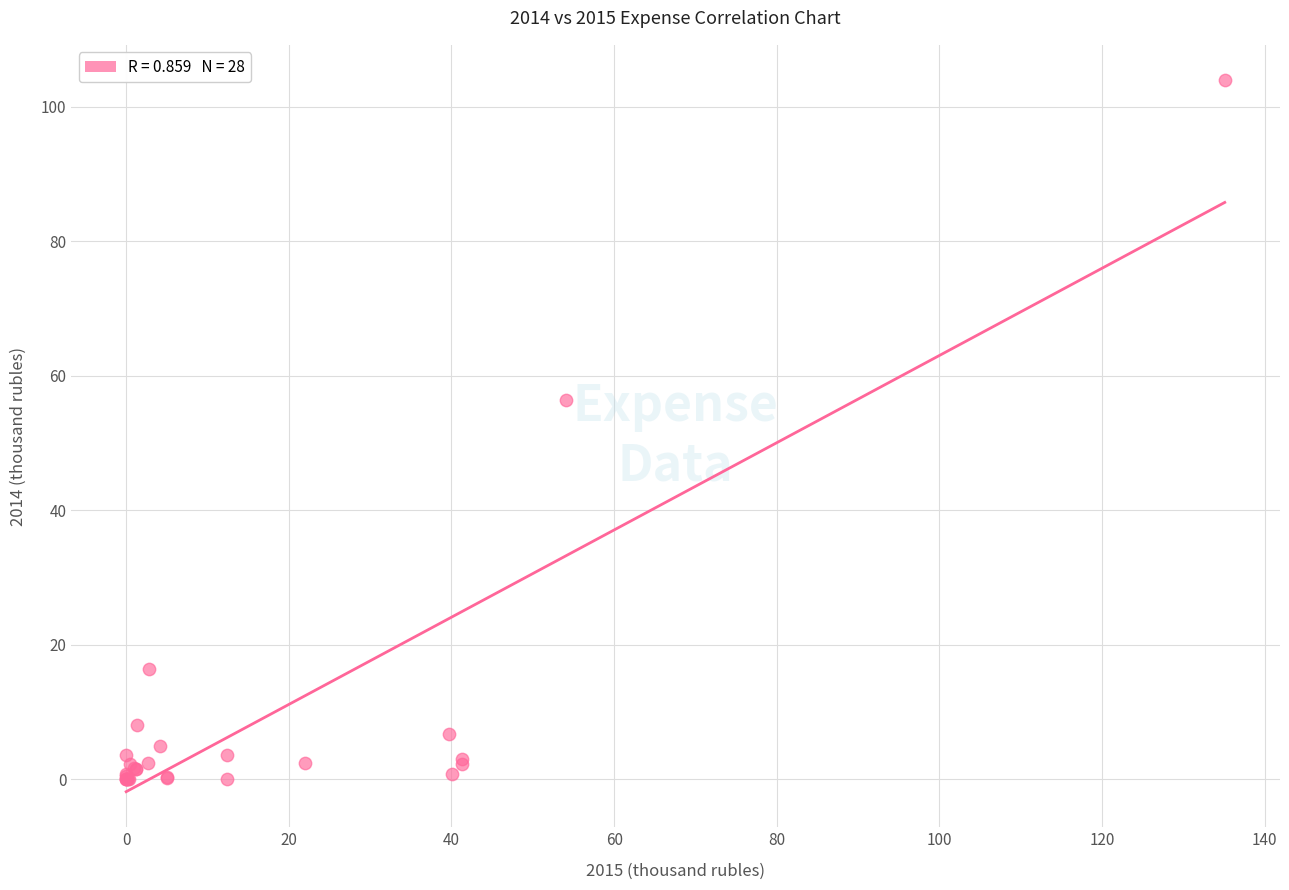

What Y value in the scatter plot is closest to 51?

56.4